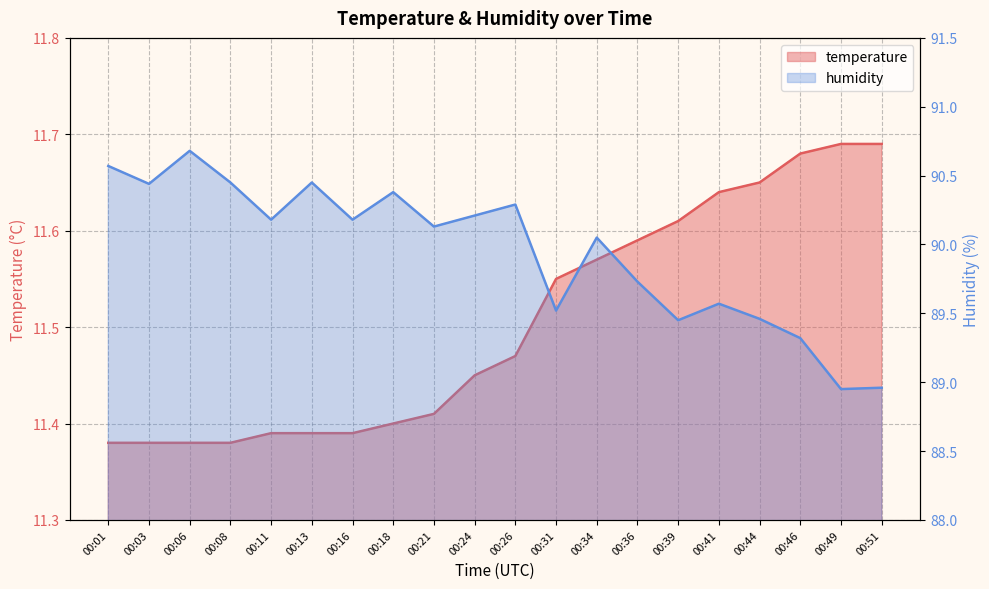

Reading left to right, list all the values displayed in this chart.

temperature: 11.4	11.4	11.4	11.4	11.4	11.4	11.4	11.4	11.4	11.4	11.5	11.6	11.6	11.6	11.6	11.6	11.7	11.7	11.7	11.7
humidity: 90.6	90.4	90.7	90.5	90.2	90.5	90.2	90.4	90.1	90.2	90.3	89.5	90.0	89.7	89.5	89.6	89.5	89.3	89.0	89.0